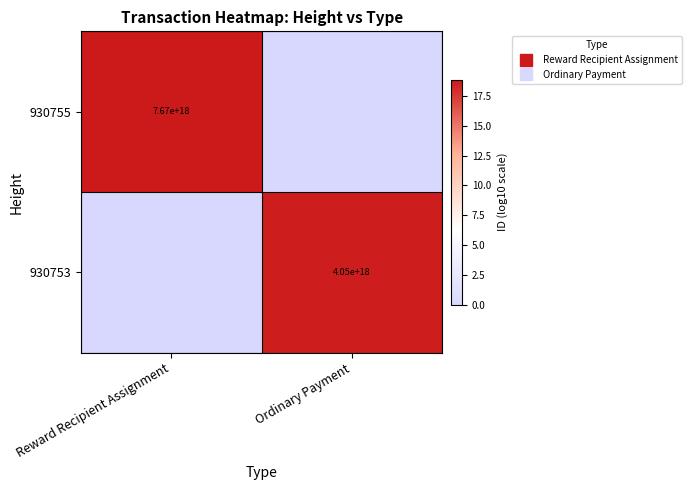

Is the value of 930753 at Ordinary Payment greater than the value of 930755 at Ordinary Payment?

Yes